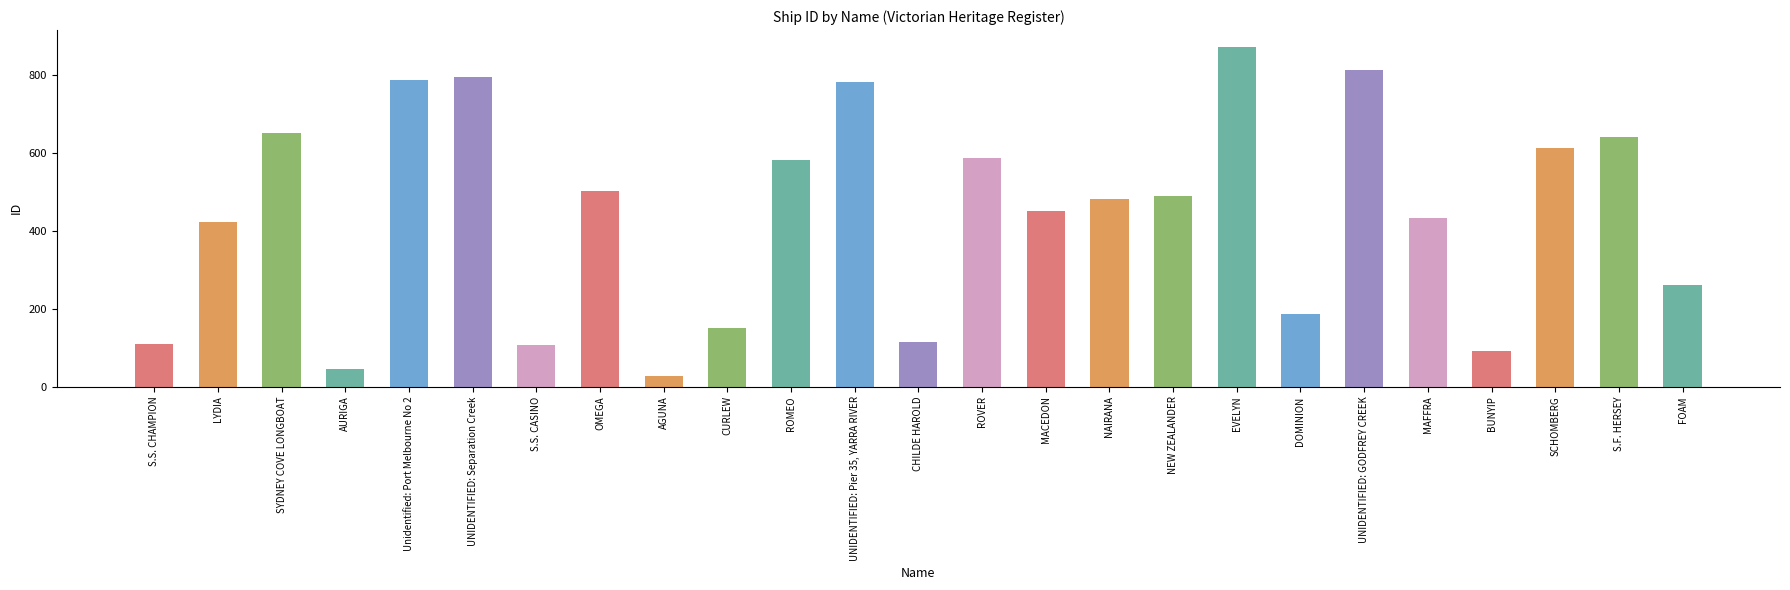

What is the value of the 3rd bar from the left?

652